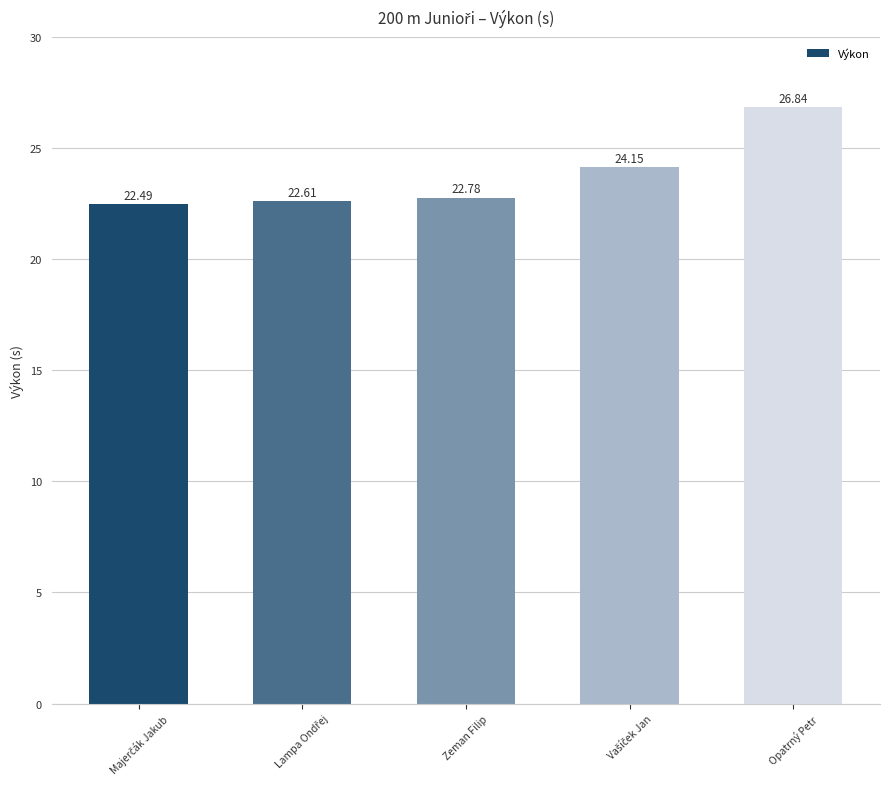

What is the sum of the values at Opatrný Petr and Zeman Filip?

49.6